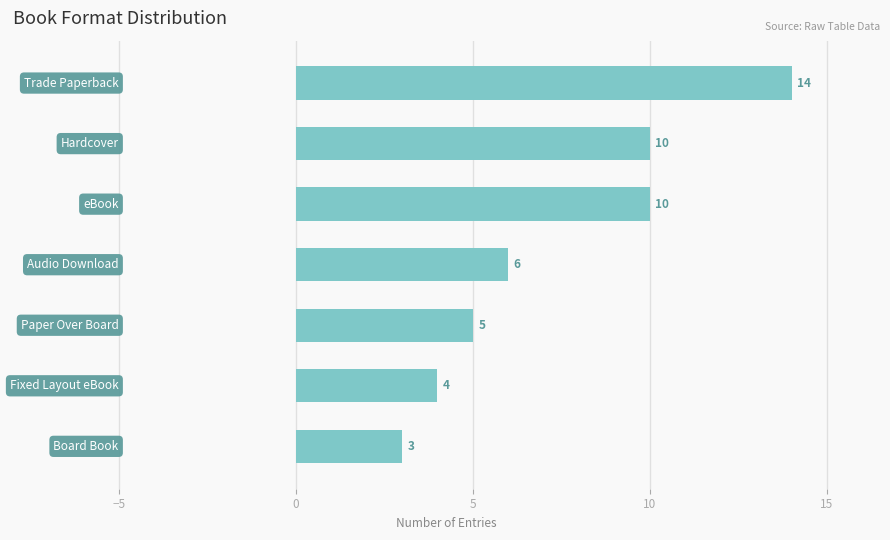

What is the value of the 4th bar from the top?

6